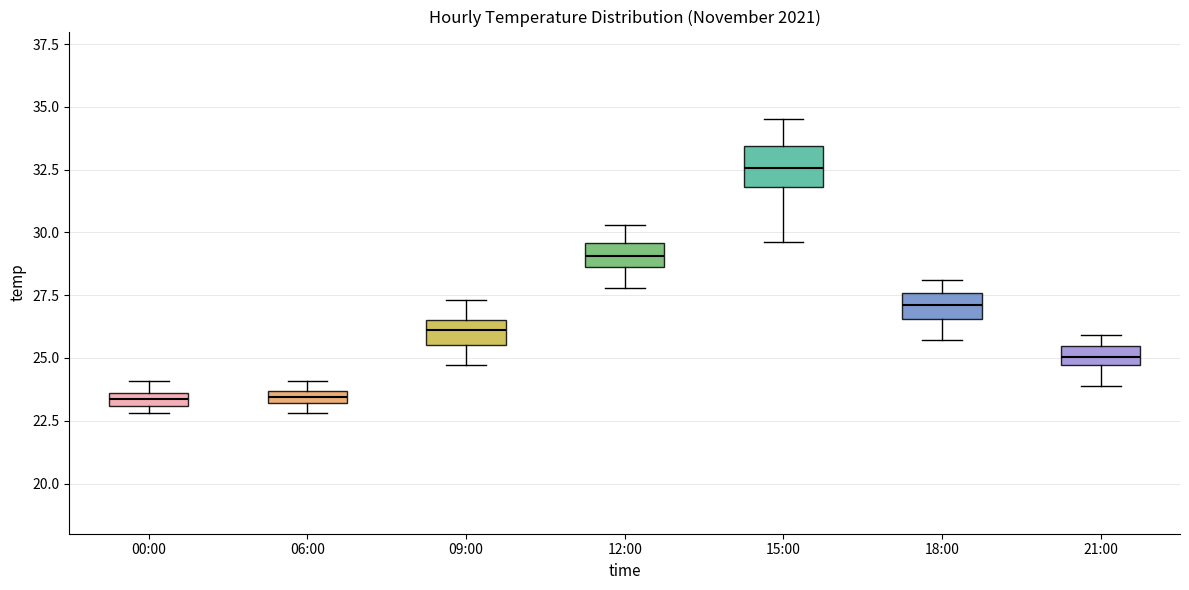

Where does the median line of the box for 09:00 sit on the y-axis? The values are not printed on the chart, so give them approximately, as read against the axis.

26.0